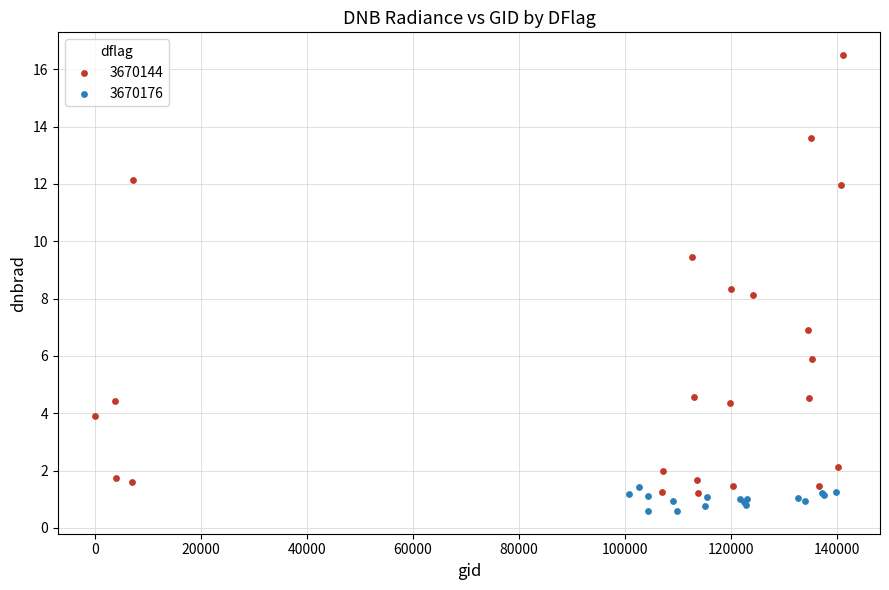

Which series has the widest spread of Y values?

3670144